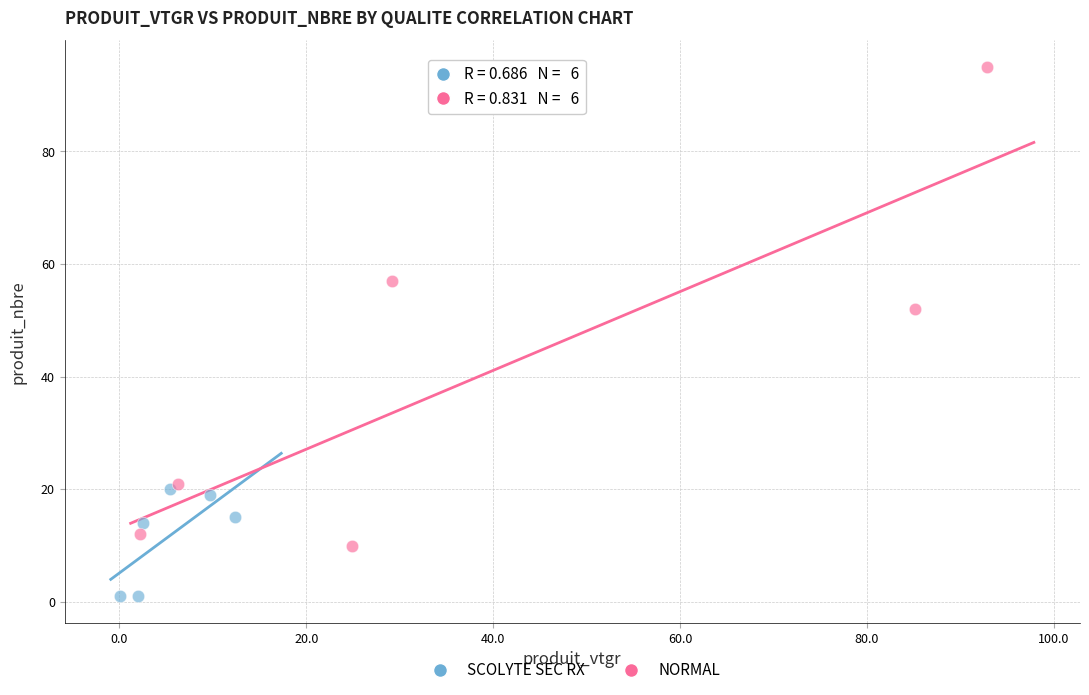

Which series reaches the minimum Y coordinate?

SCOLYTE SEC RX